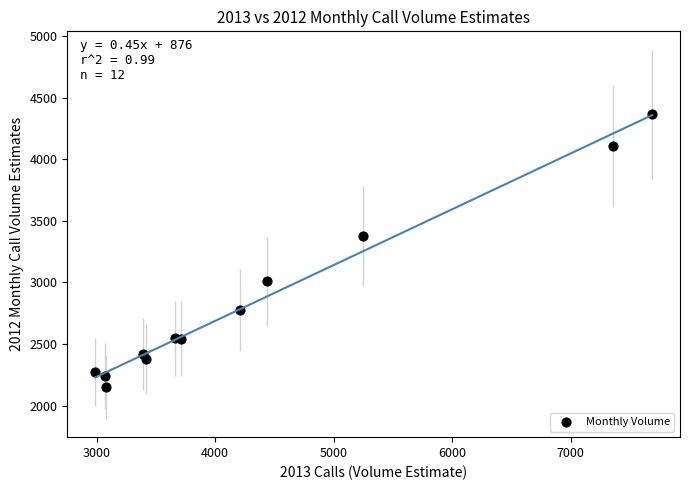

What Y value in the scatter plot is closest to 3258?

3376.3